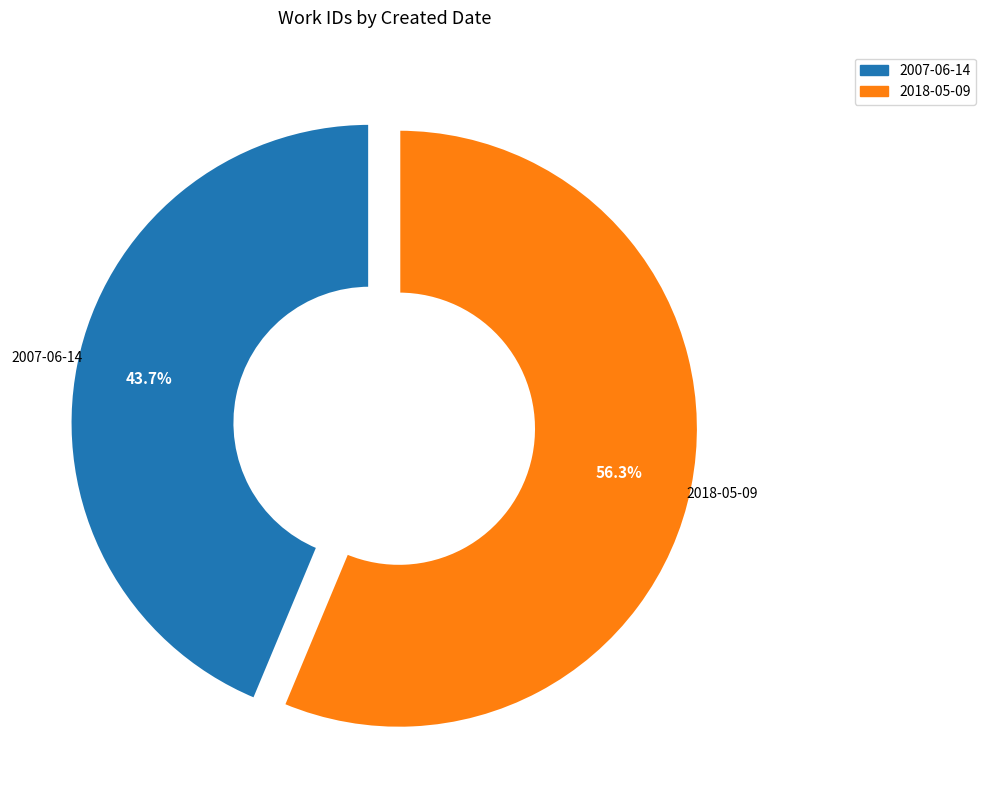

To the nearest percent, what is the average slice percentage?

50%